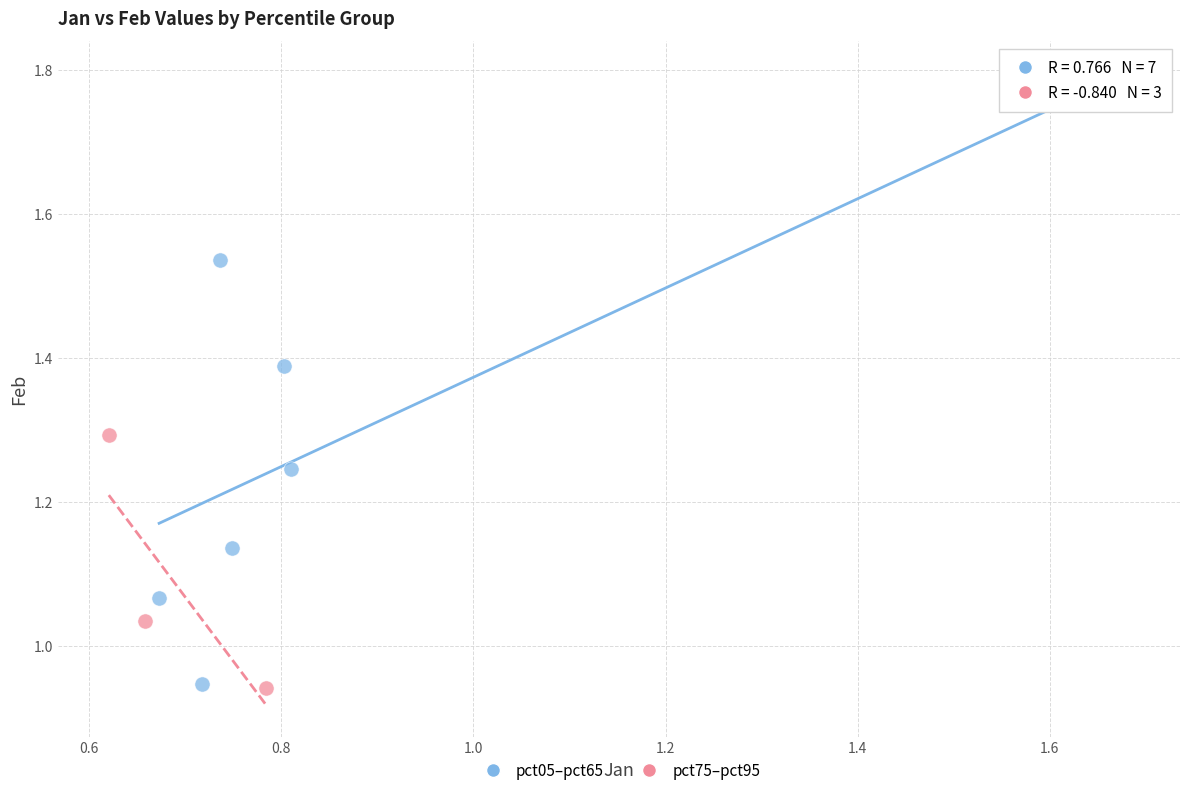

What are all the series names shown in the legend?

pct05–pct65, pct75–pct95